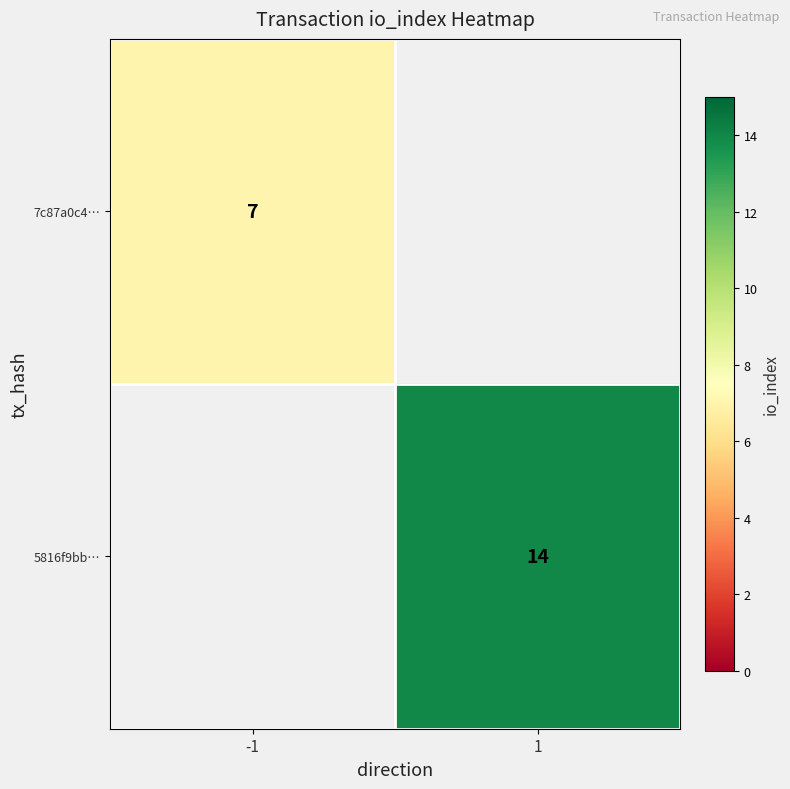

At which category does the chart reach its peak across all series?

1